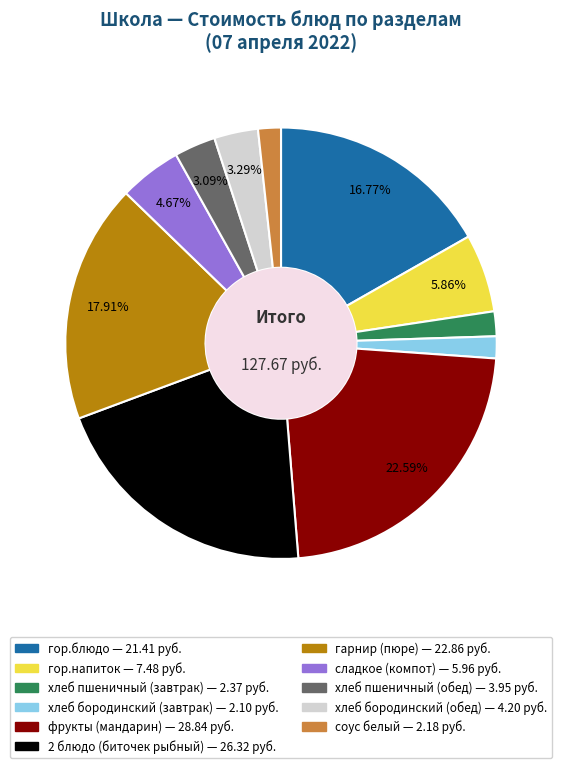

To the nearest percent, what portion does сладкое (компот) represent?

5%